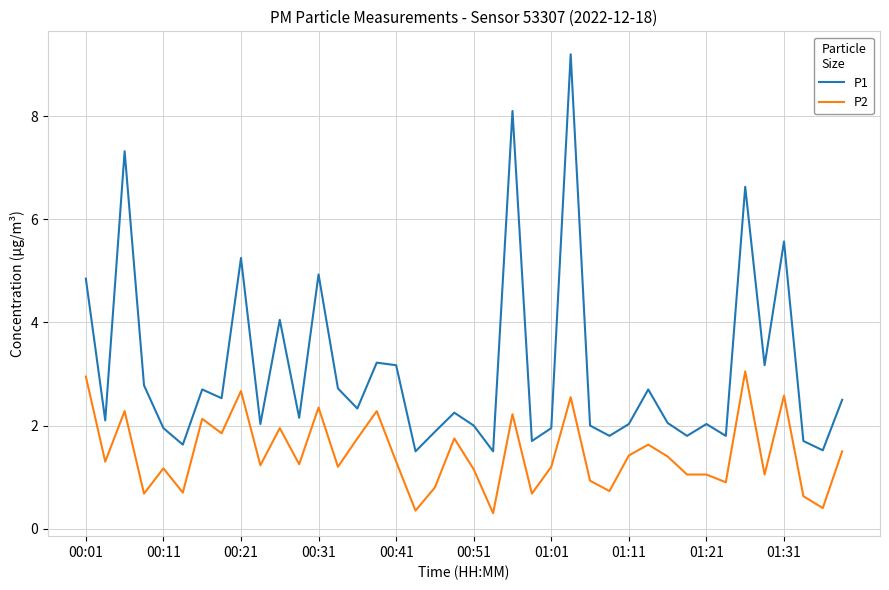

True or false: P2 and P1 intersect in this chart.

False